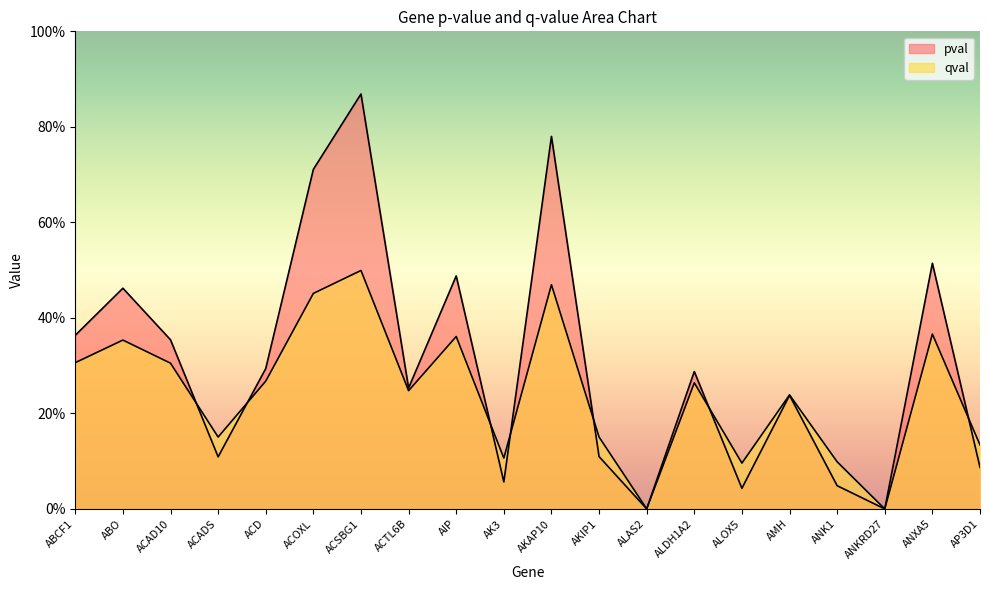

At which category is the sum across all series the highest?

ACSBG1